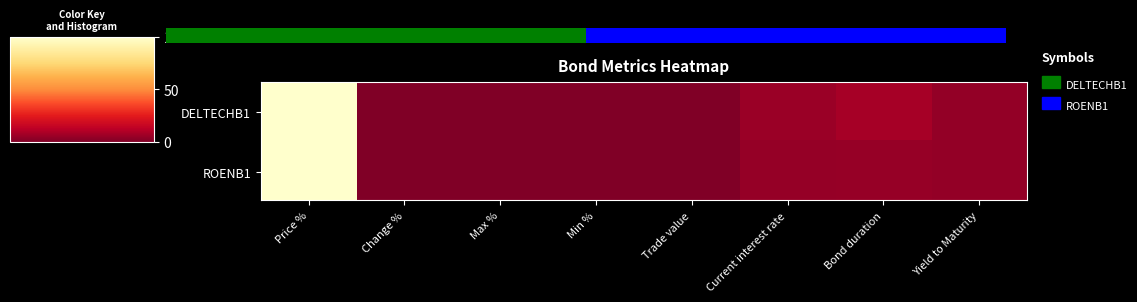

Between Max % and Trade value, which is larger?

Max %